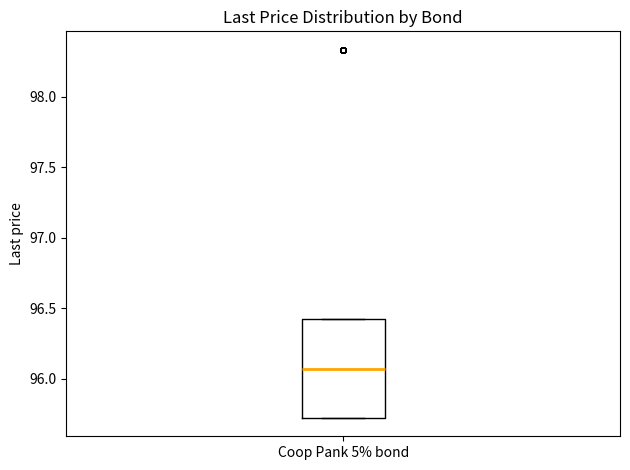

Transcribe this box plot: give where the median line is, the range the box spans, and where the two whiskers end, as read against the y-axis. The values are not printed on the chart, so give them approximately, as read against the axis.

median 96.05, box 95.70 to 96.45, whiskers 95.70 to 96.45